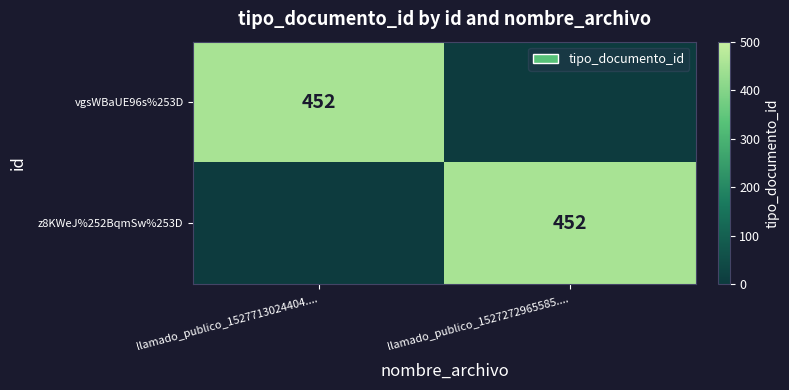

The value of z8KWeJ%252BqmSw%253D at llamado_publico_1527272965585.... is 93. True or false?

False